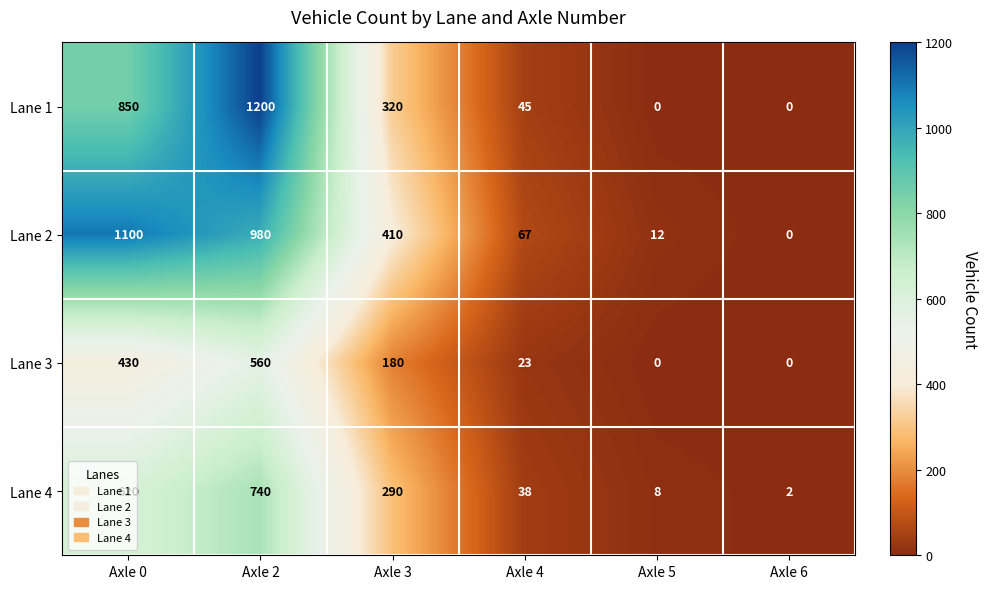

How many series are shown in this chart?

4